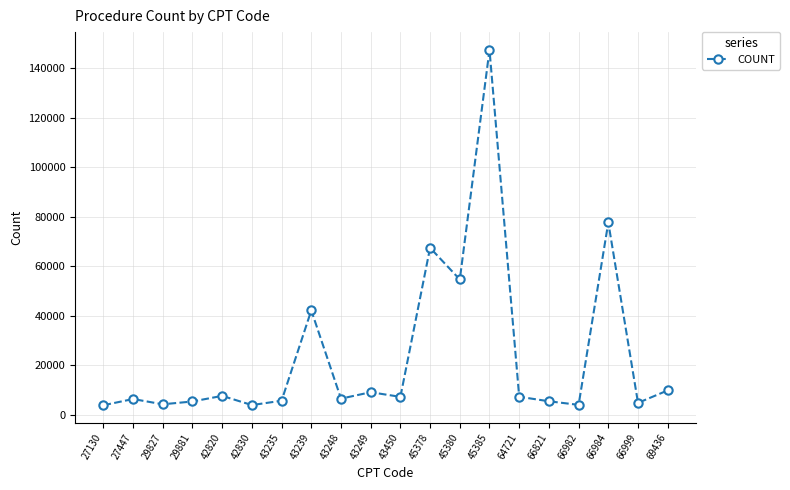

Is it true that the value at 69436 is 14639?

False